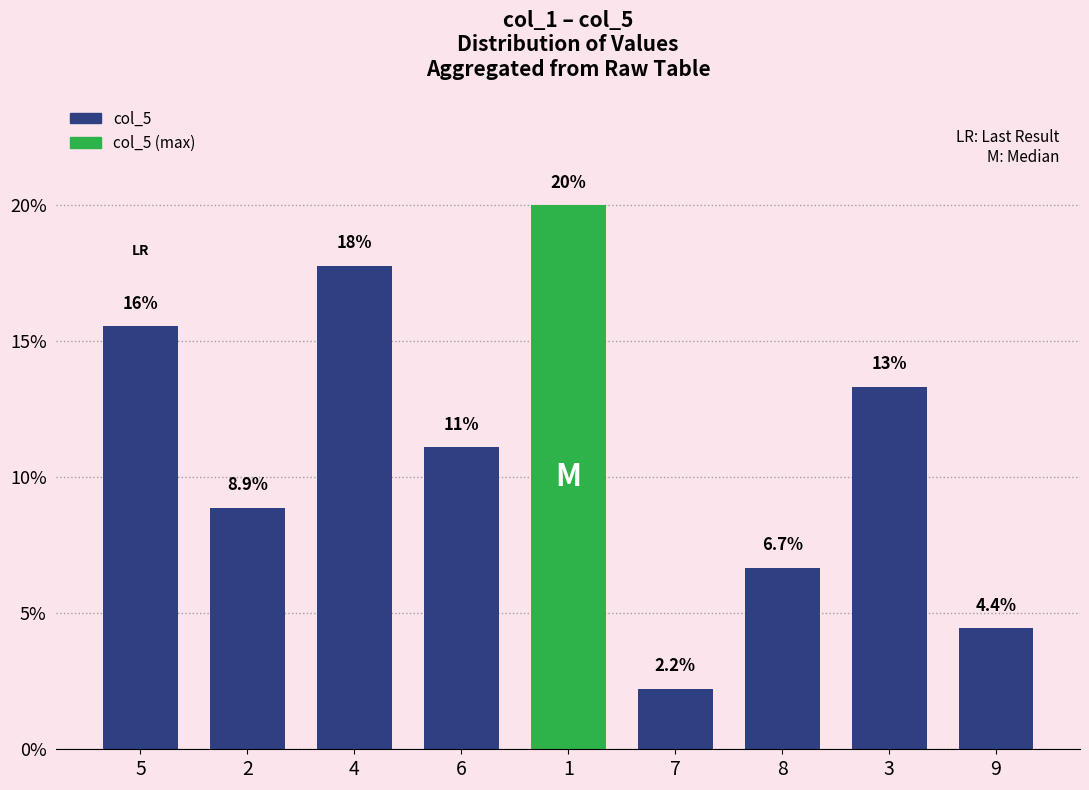

Between 6 and 9, which is larger?

6